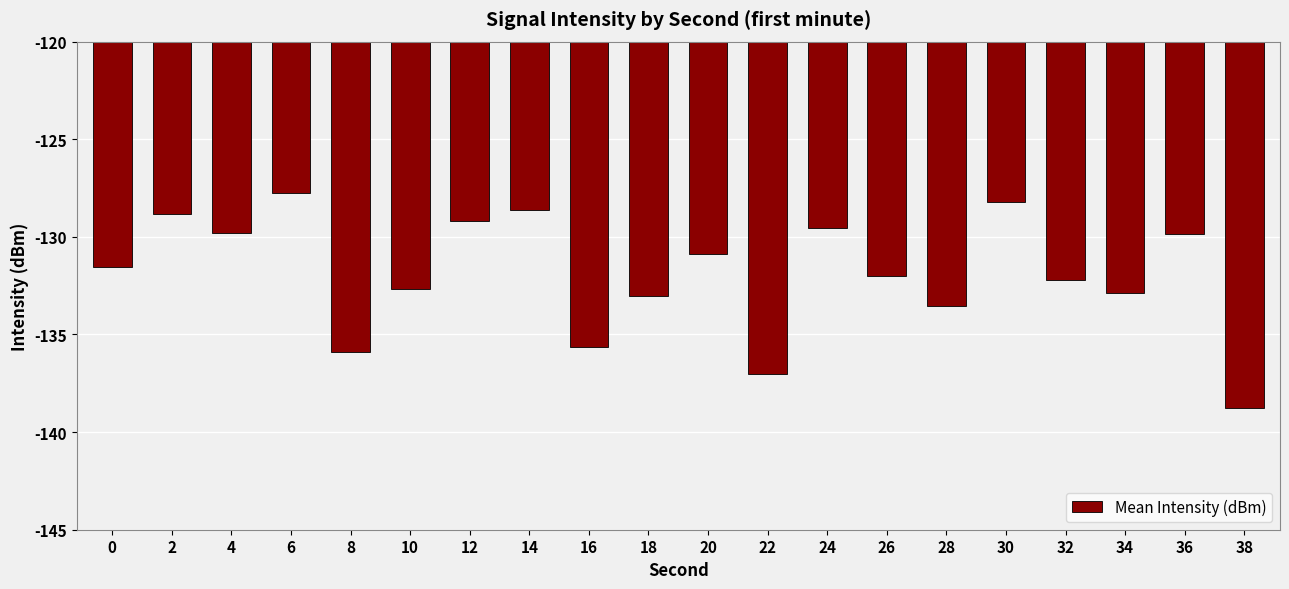

What value does the data have at 8?

-135.9